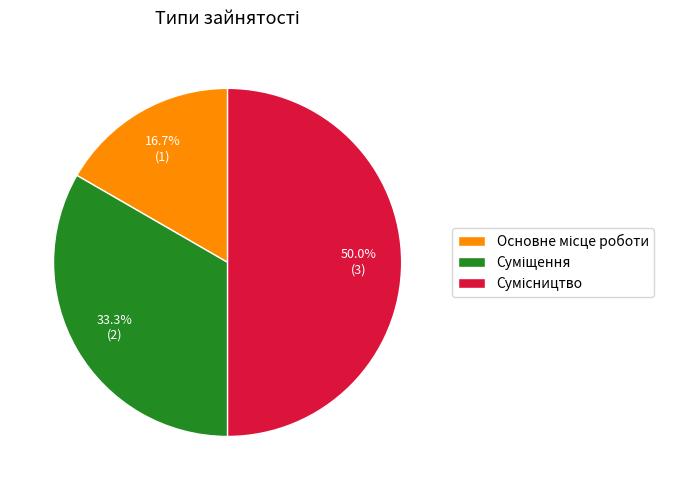

The Основне місце роботи slice represents 24% of the pie. True or false?

False